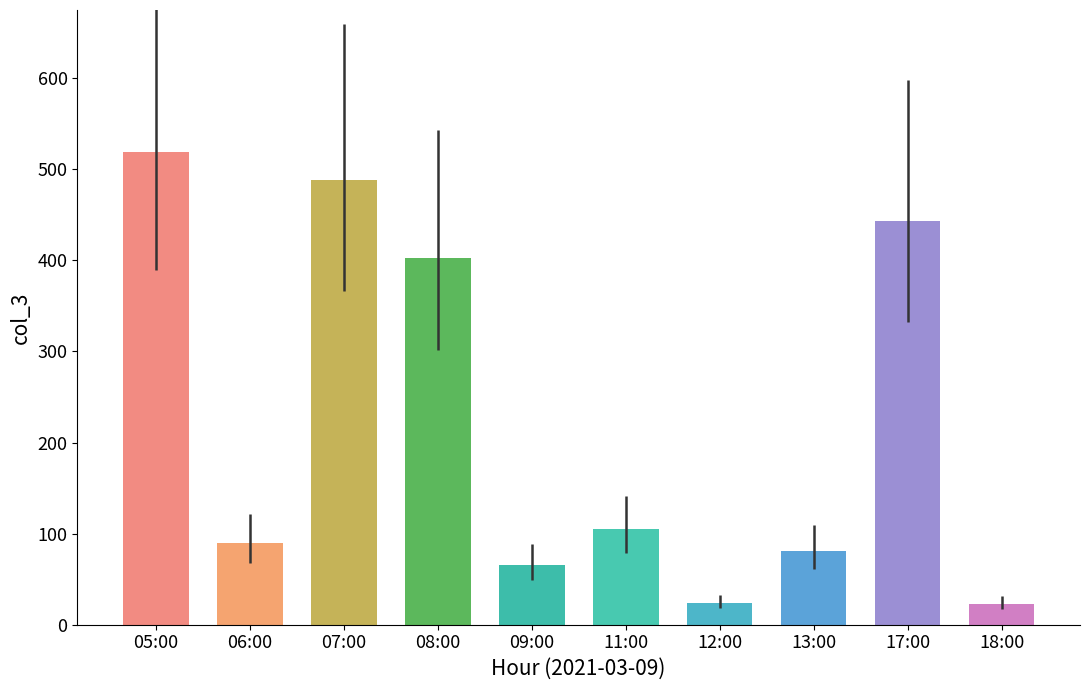

What is the change in value from 09:00 to 18:00?

-43